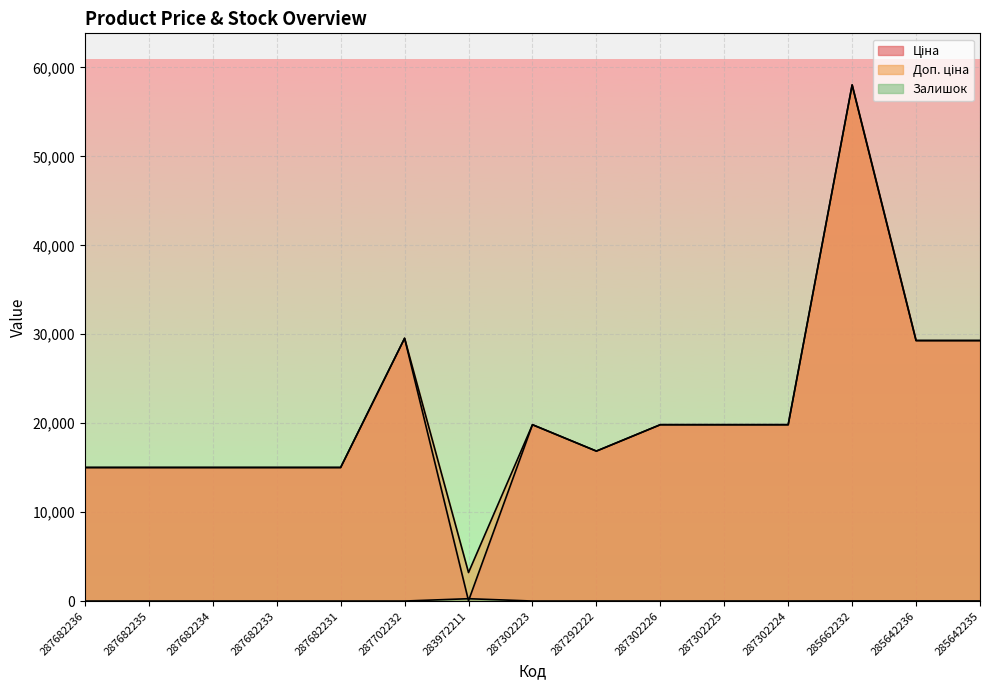

What is the label of the 15th point from the left?

285642235